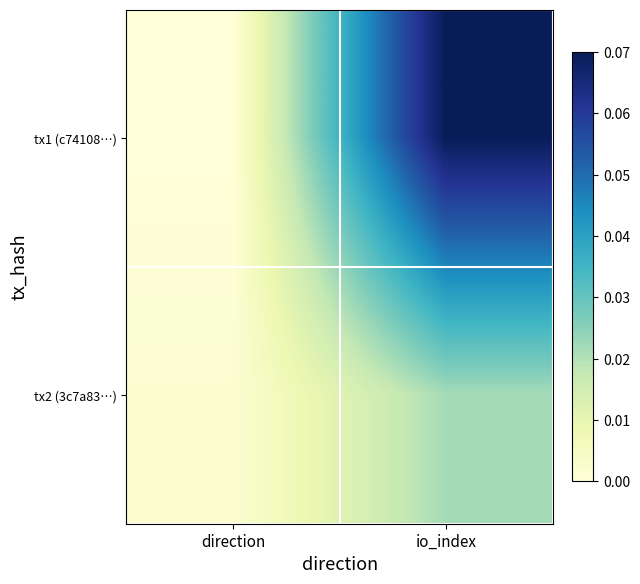

At which category is the sum across all series the highest?

io_index